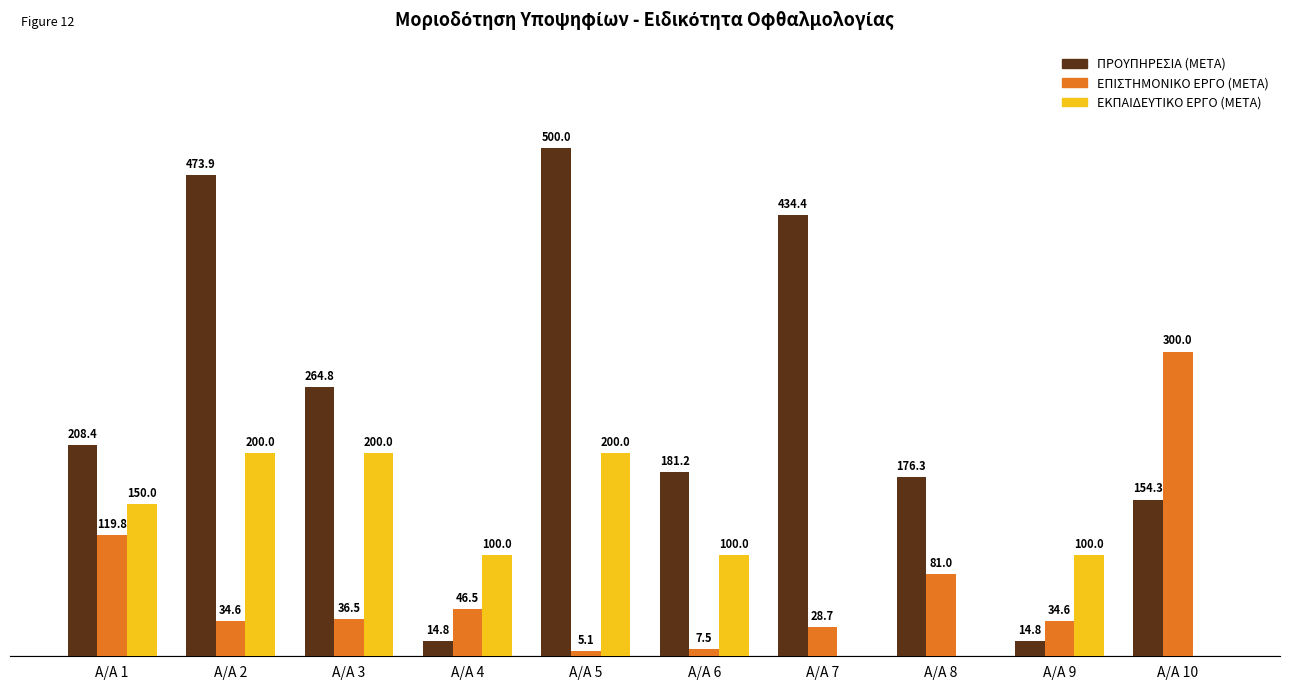

Where does the ΕΠΙΣΤΗΜΟΝΙΚΟ ΕΡΓΟ (ΜΕΤΑ) series first go above 36?

A/A 1